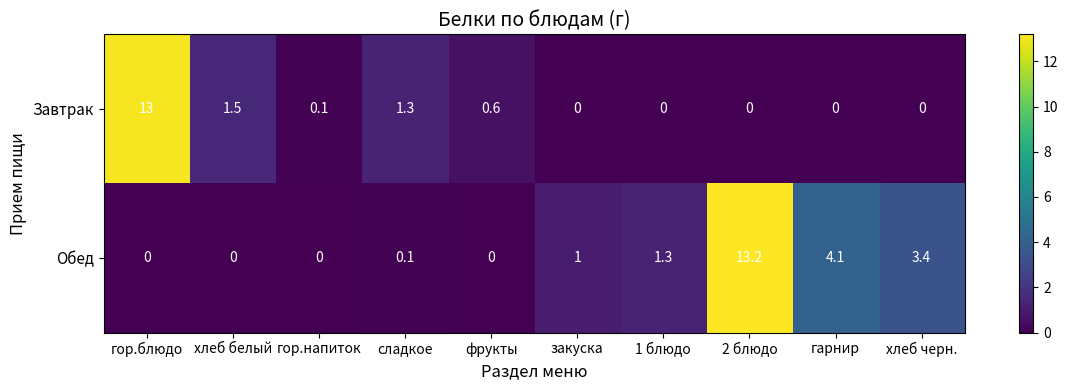

What is the sum of all Завтрак values?

16.5